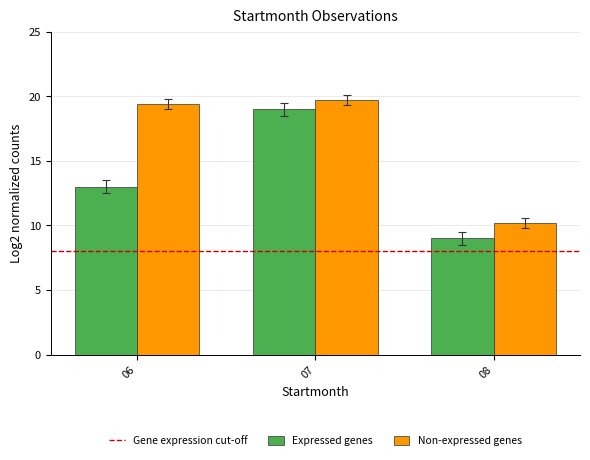

Count the number of categories in the chart.

3